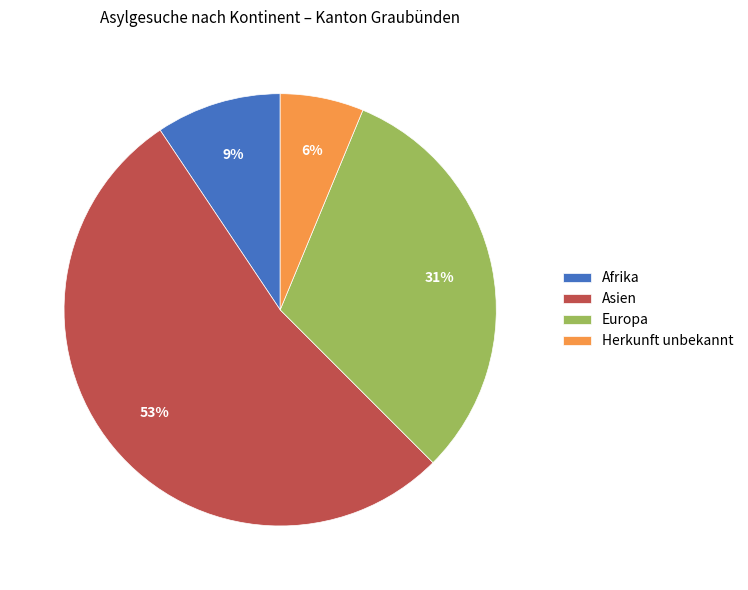

To the nearest percent, what percentage of the pie is Europa?

31%